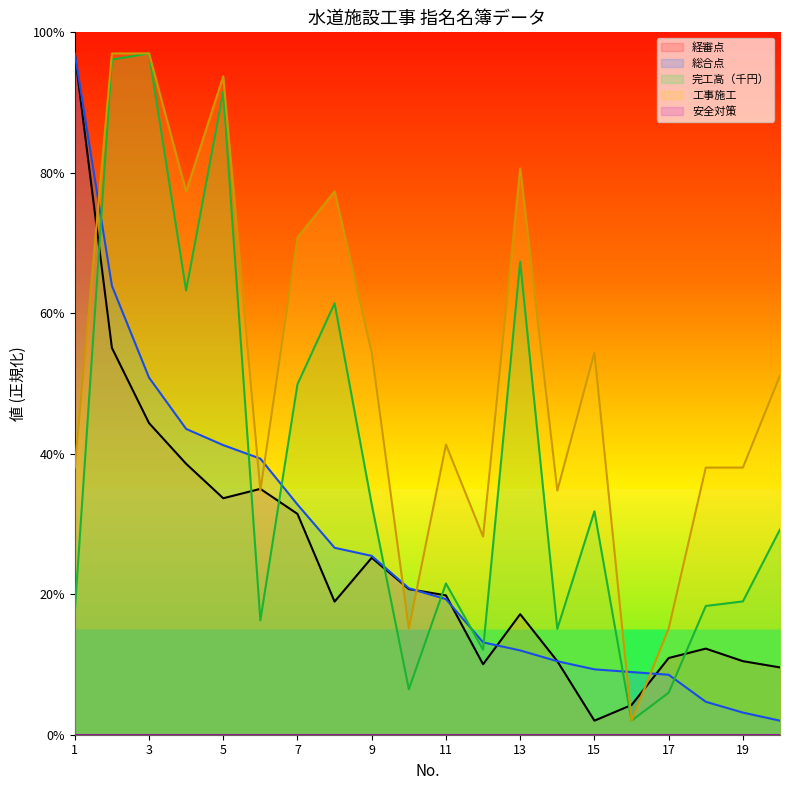

Is the value of 完工高（千円） at 19 greater than the value of 経審点 at 7?

No